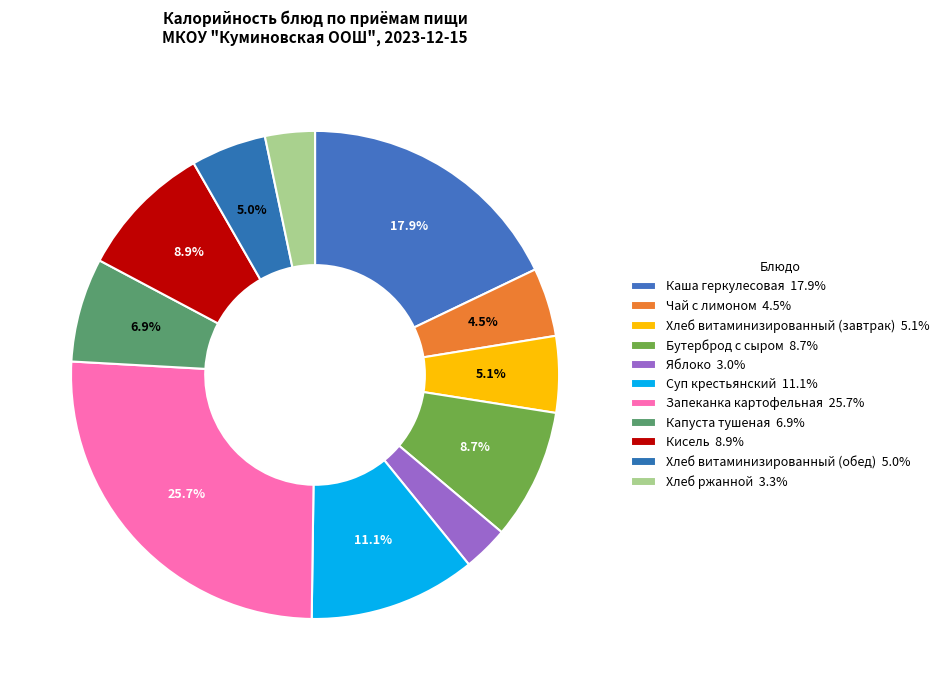

True or false: Хлеб ржанной accounts for 3% of the total.

True